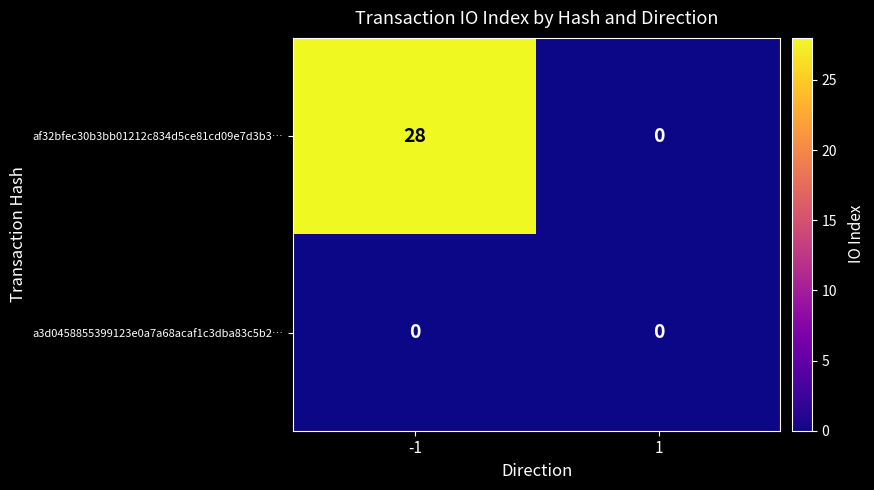

List the series in order of their peak value, lowest first.

a3d0458855399123e0a7a68acaf1c3dba83c5b2…, af32bfec30b3bb01212c834d5ce81cd09e7d3b3…